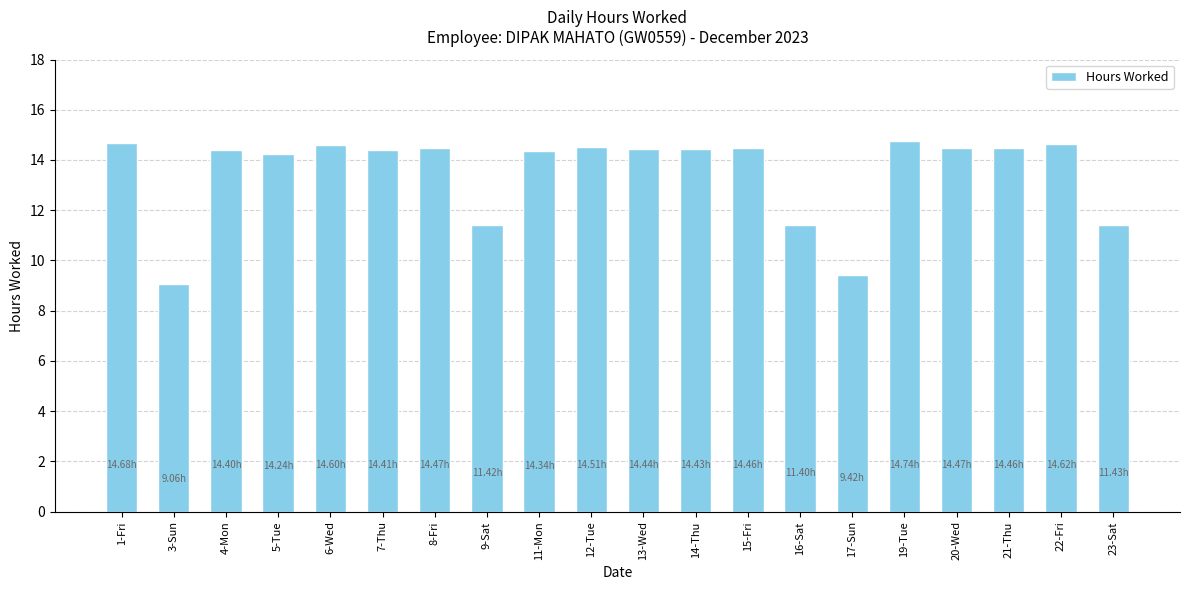

What is the change in value from 3-Sun to 11-Mon?

+5.3